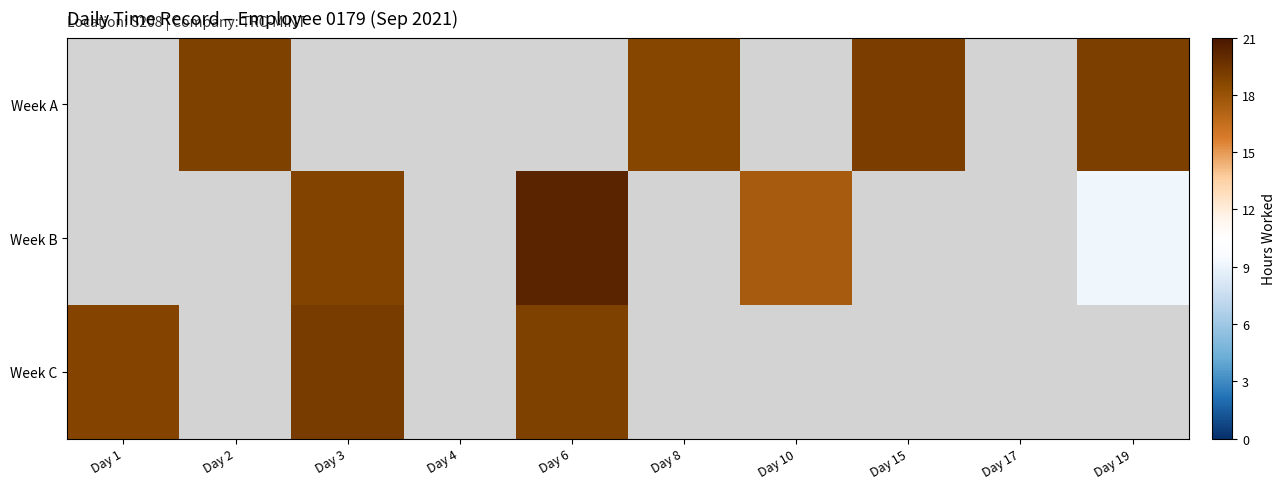

How many categories are shown in the chart?

10